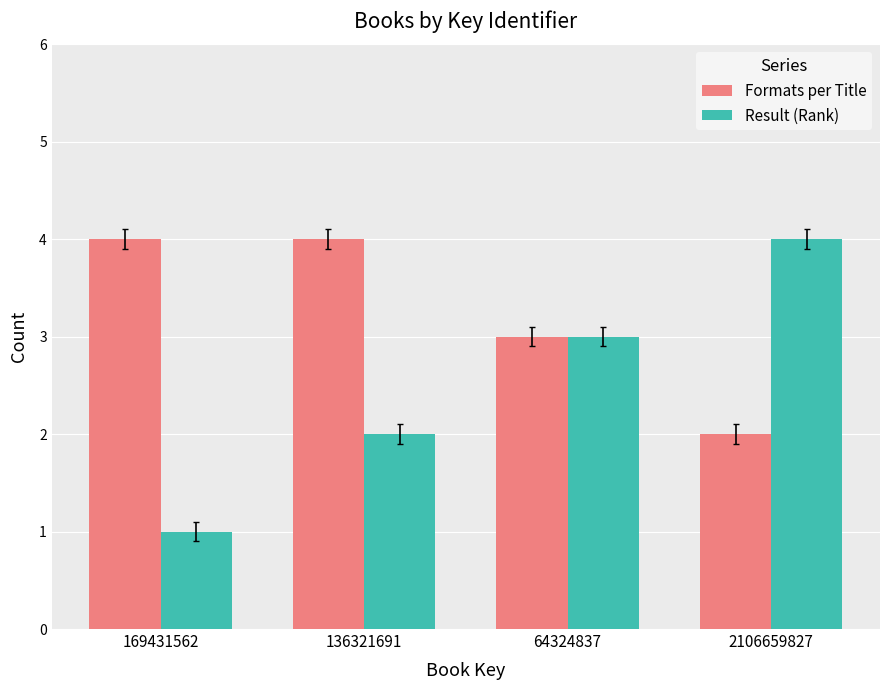

Is the value of Formats per Title at 64324837 greater than the value of Result (Rank) at 136321691?

Yes